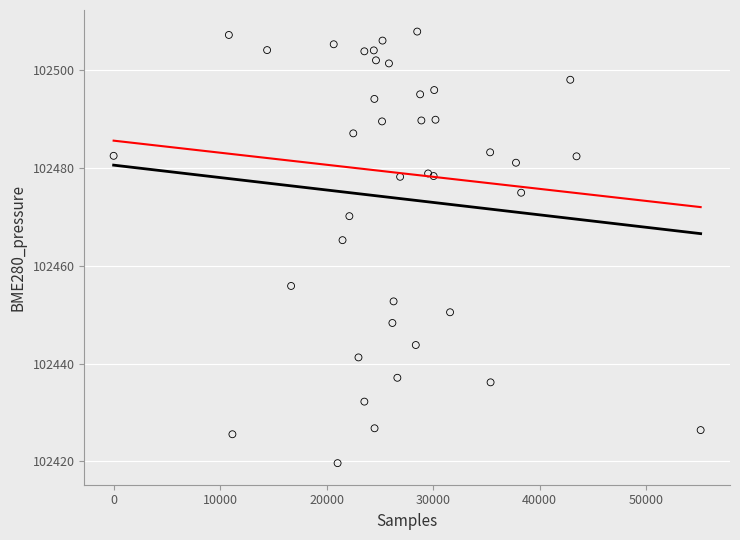

What Y value in the scatter plot is closest to 102463?

102465.2